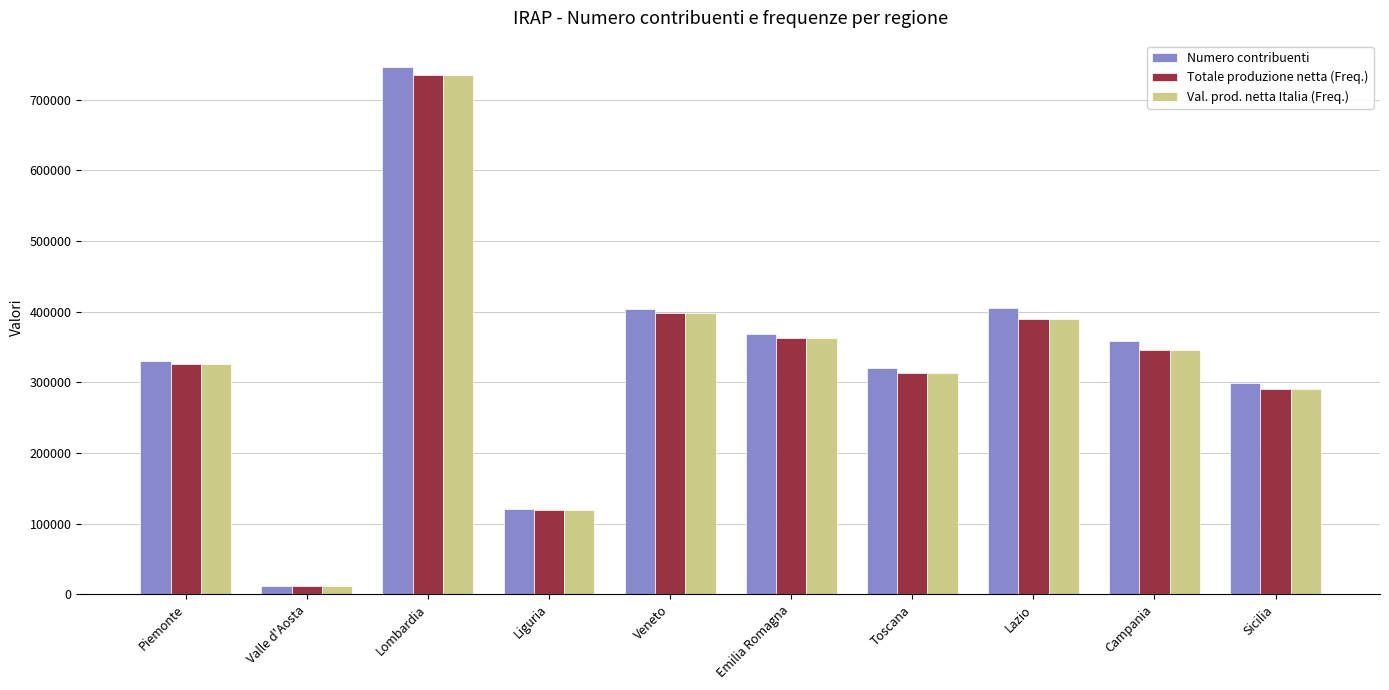

What is the label of the 6th bar from the right?

Veneto